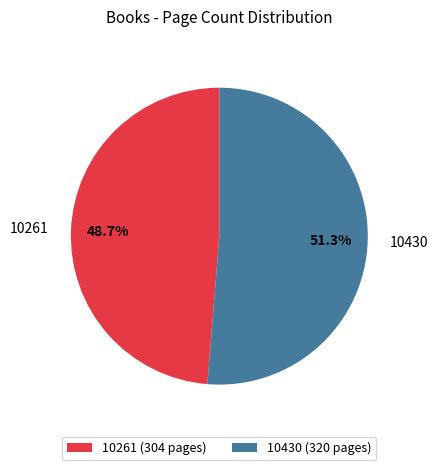

To the nearest percent, what portion does 10430 represent?

51%